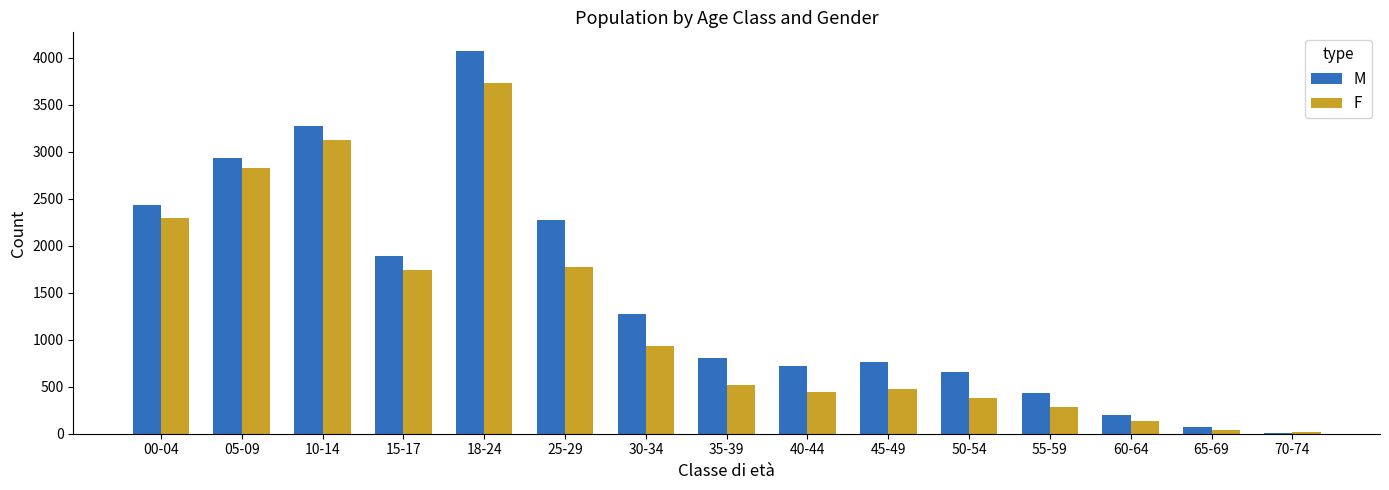

Is the value of M at 55-59 greater than the value of F at 30-34?

No